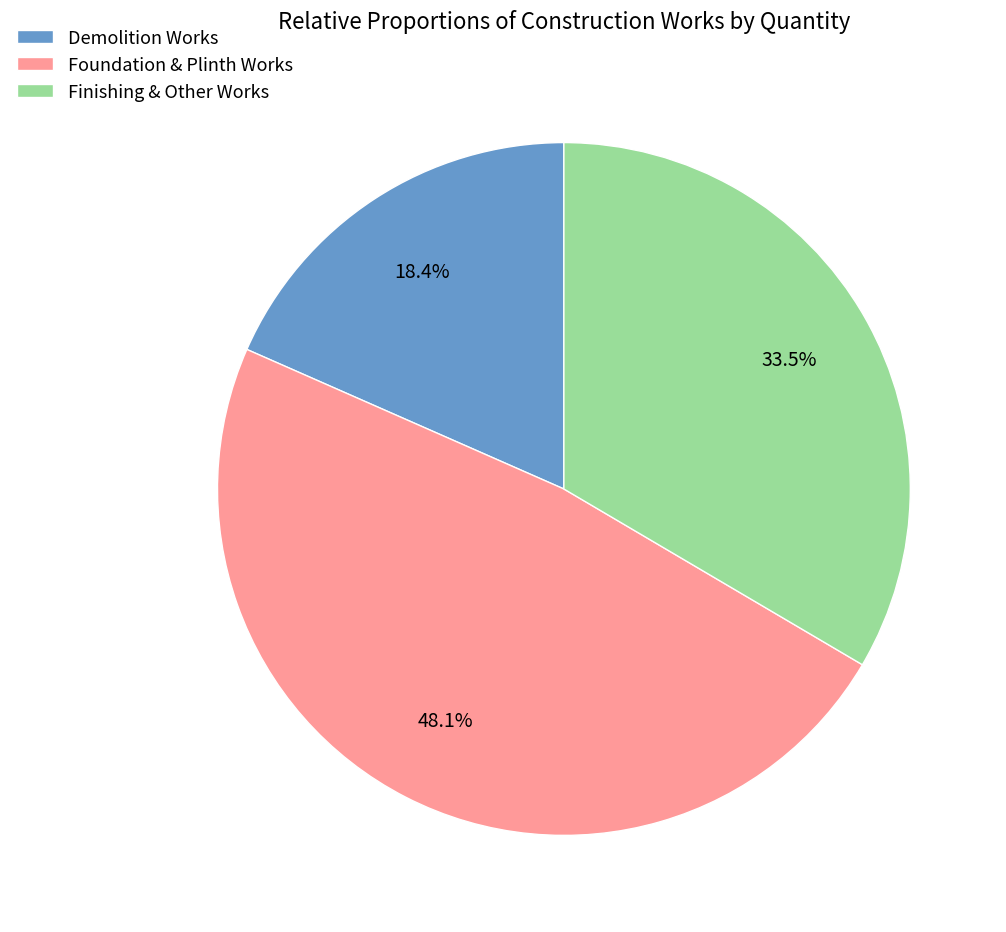

What percentage do Finishing & Other Works and Foundation & Plinth Works together represent?

81.6%